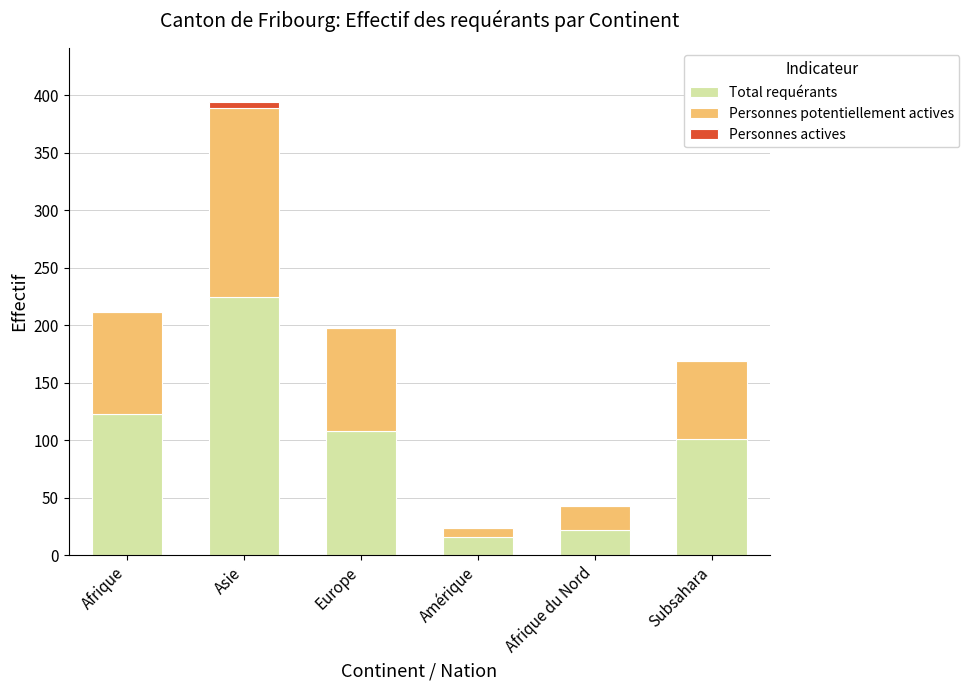

The Total requérants series shows 22 at Afrique du Nord. True or false?

True